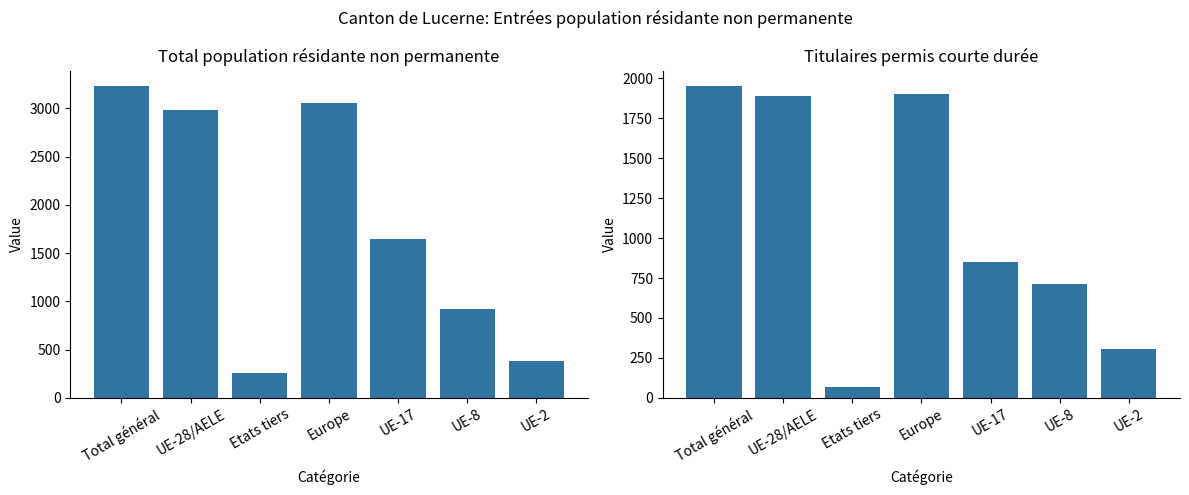

Which label corresponds to the largest value in the chart?

Total général